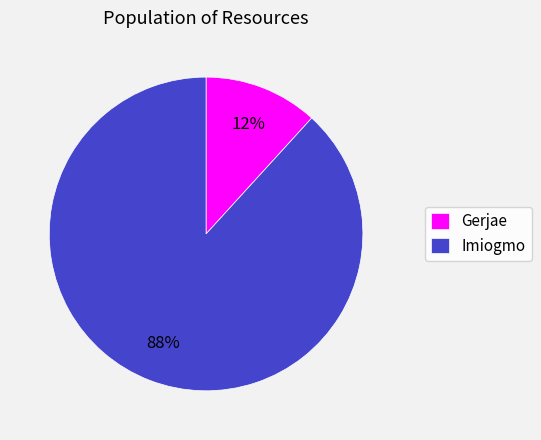

Is it true that Imiogmo is 88% of the pie?

True